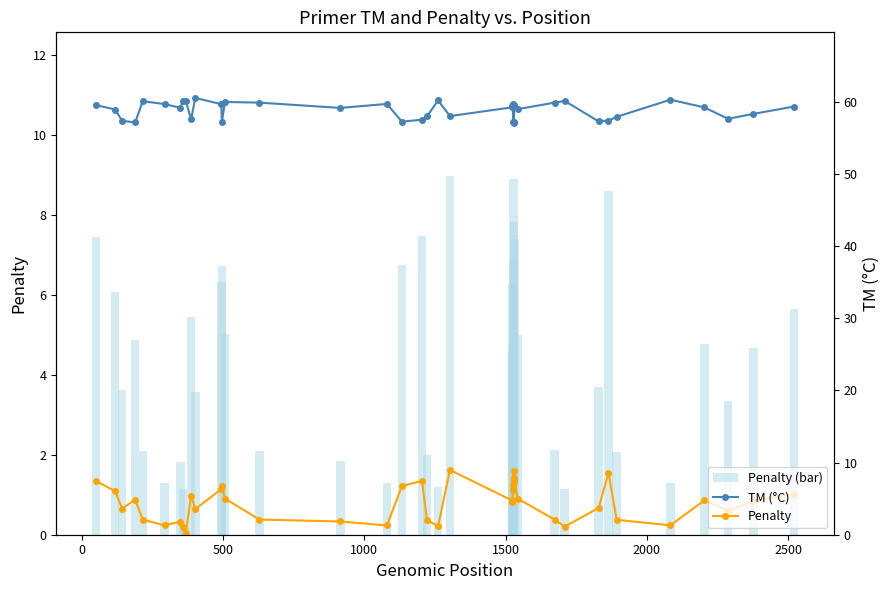

Which series has the largest range (max minus min)?

Penalty (bar)